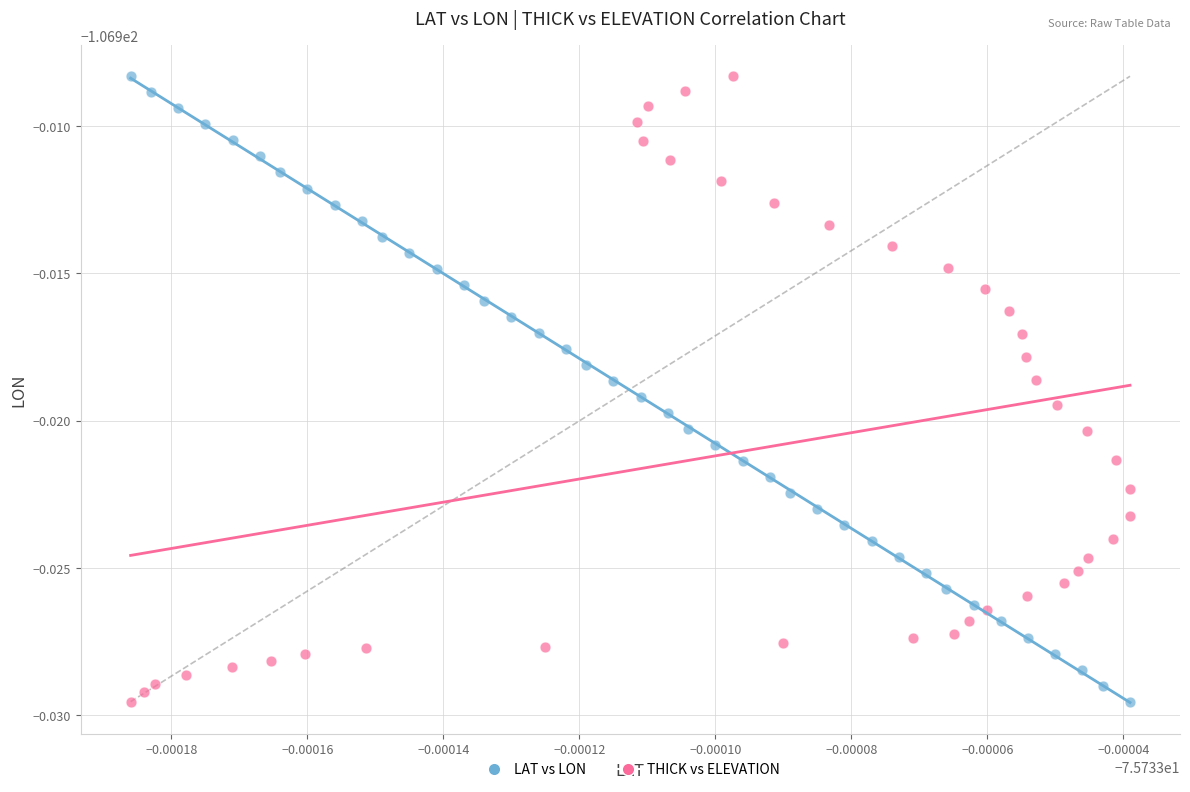

What are all the series names shown in the legend?

LAT vs LON, THICK vs ELEVATION